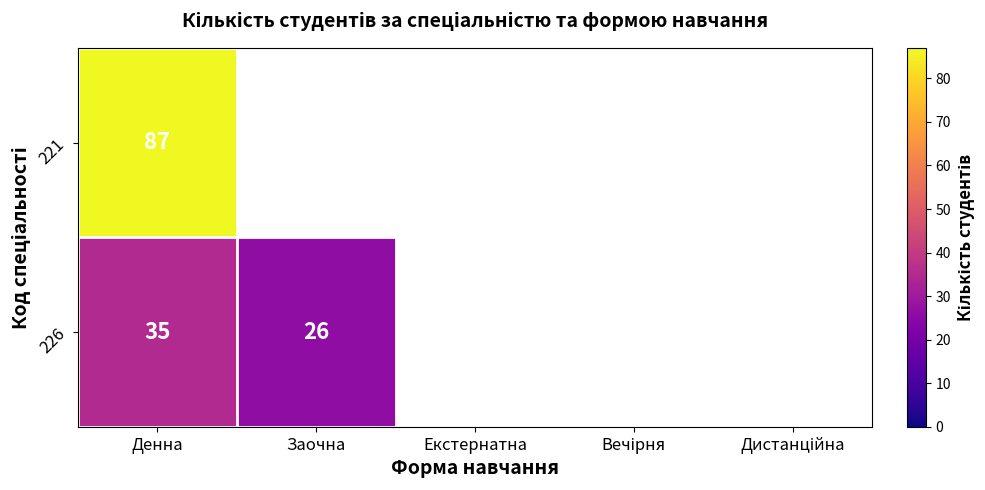

Is the value of 226 at Денна greater than the value of 221 at Денна?

No